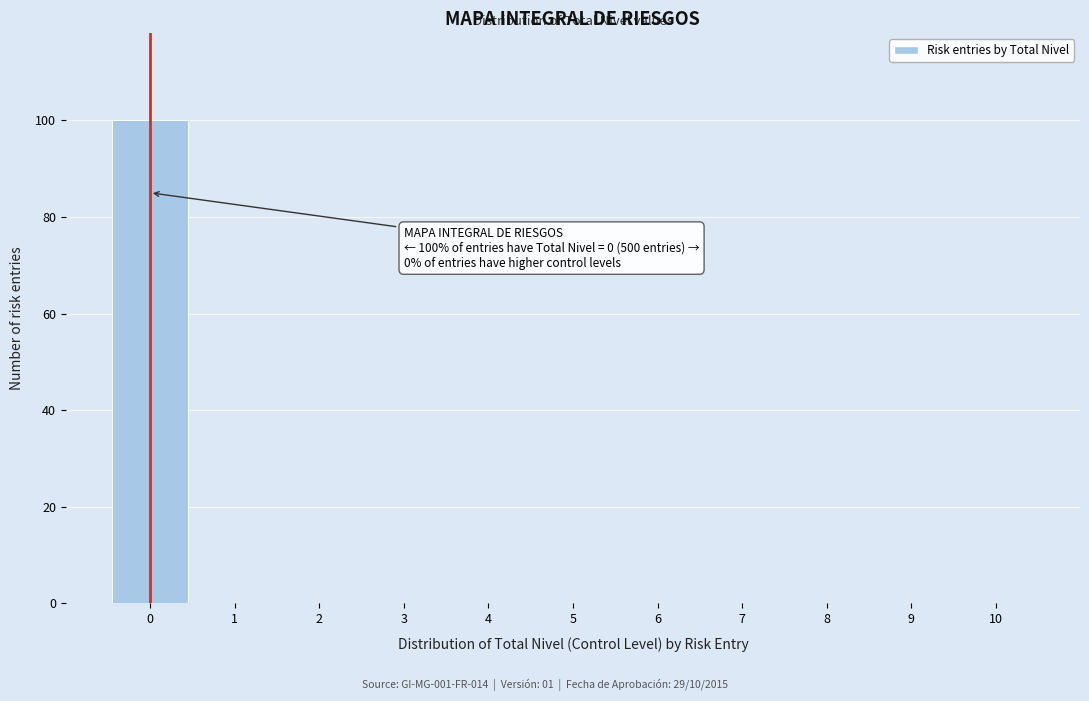

Reading right to left, what are all the values shown in this chart?

10=0	9=0	8=0	7=0	6=0	5=0	4=0	3=0	2=0	1=0	0=100